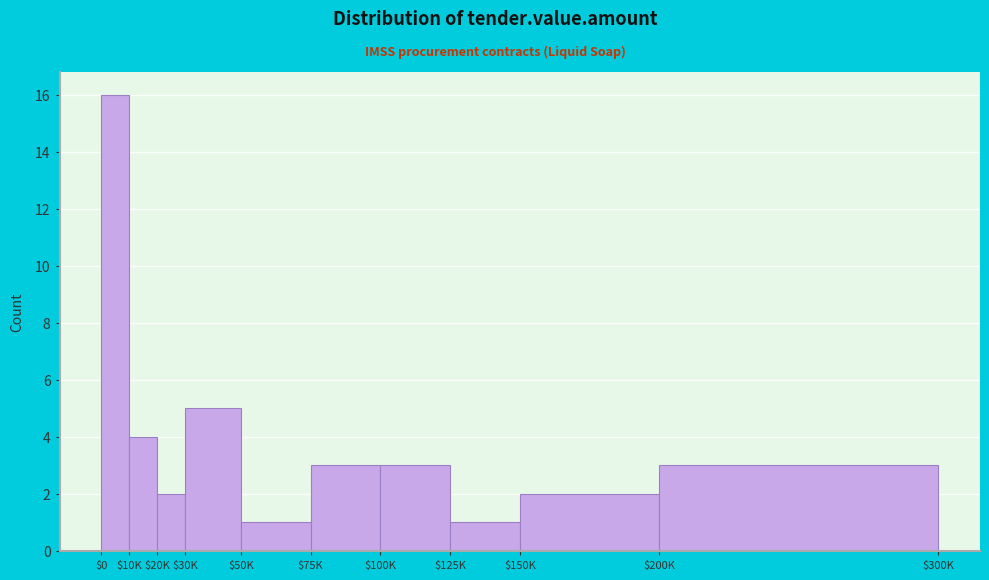

What is the label of the 5th bar from the right?

$75K